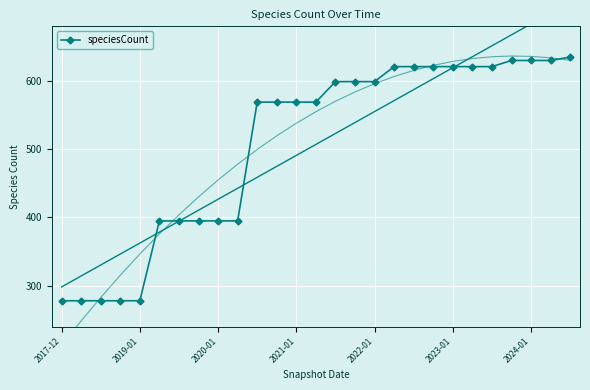

Is this an area chart (filled region under the line)?

No